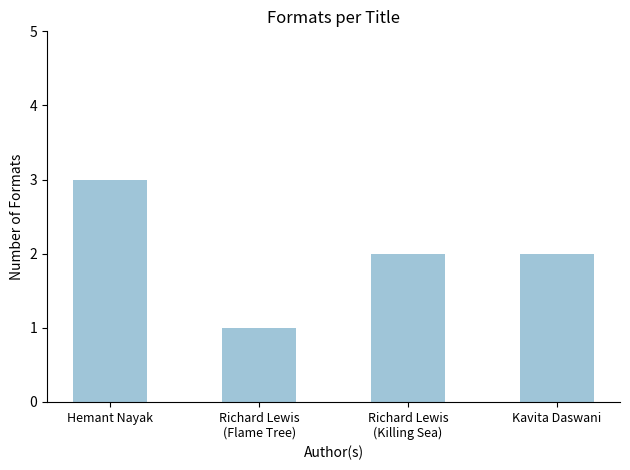

Approximately how many times larger is the value at Kavita Daswani compared to Hemant Nayak?

0.7